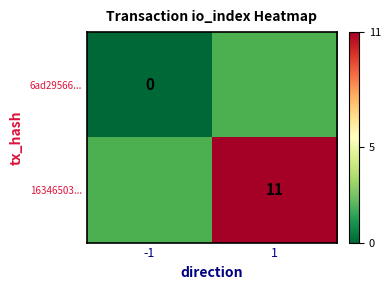

The 16346503... series shows 18 at 1. True or false?

False